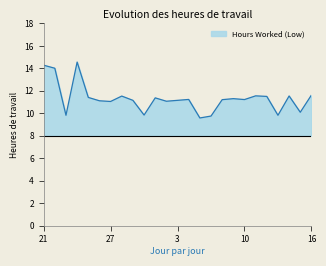

True or false: the data shows 14.0 at 13.

False